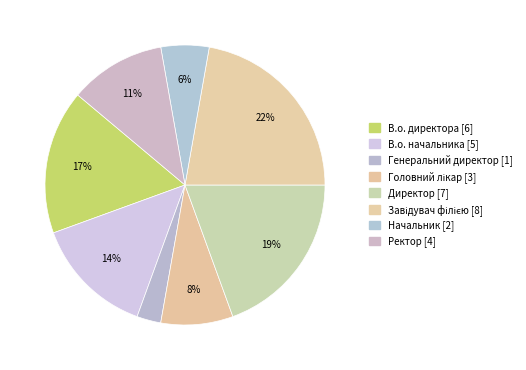

Combined, what portion of the pie is Директор and Ректор?

30.6%